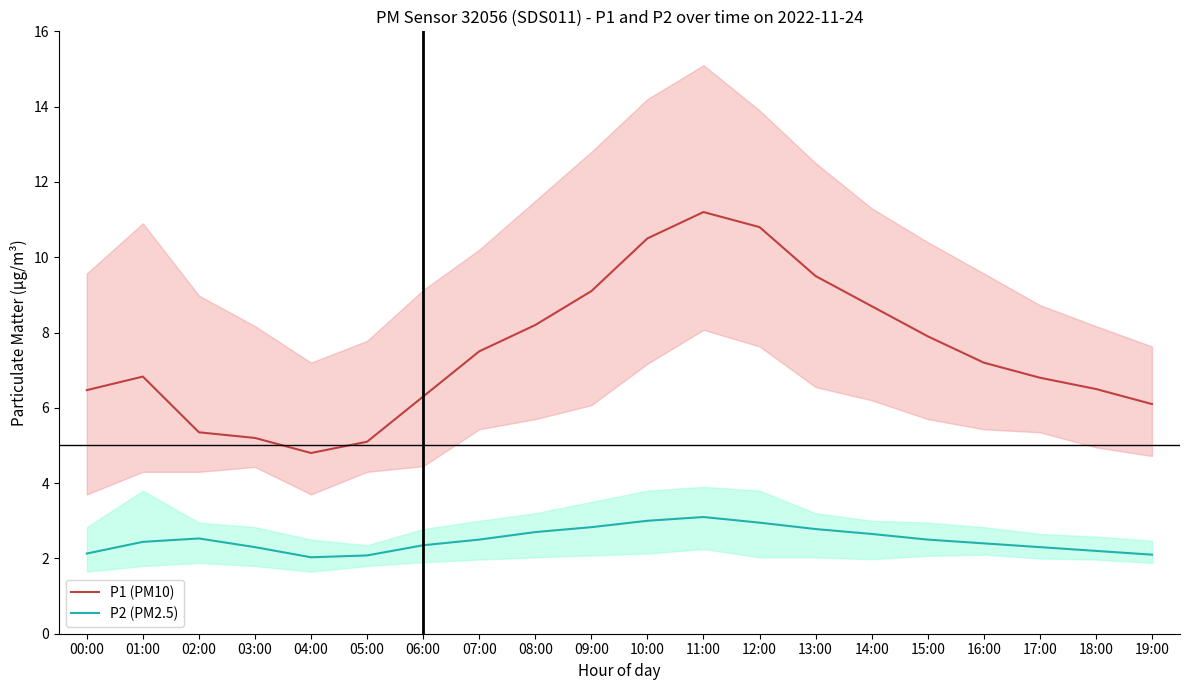

What is the total value across all series at 19:00?

8.2